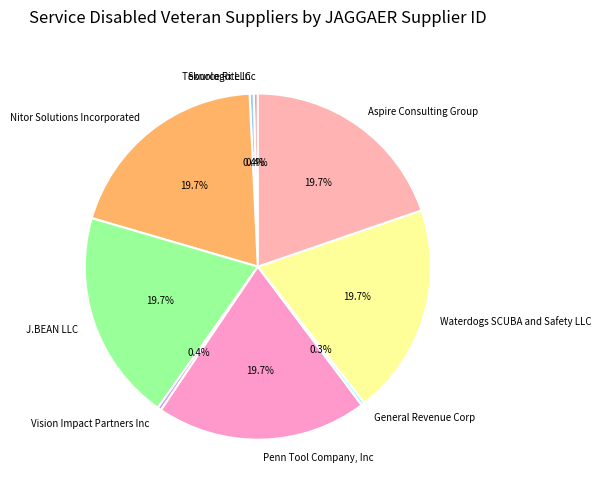

How many slices are in this pie chart?

9